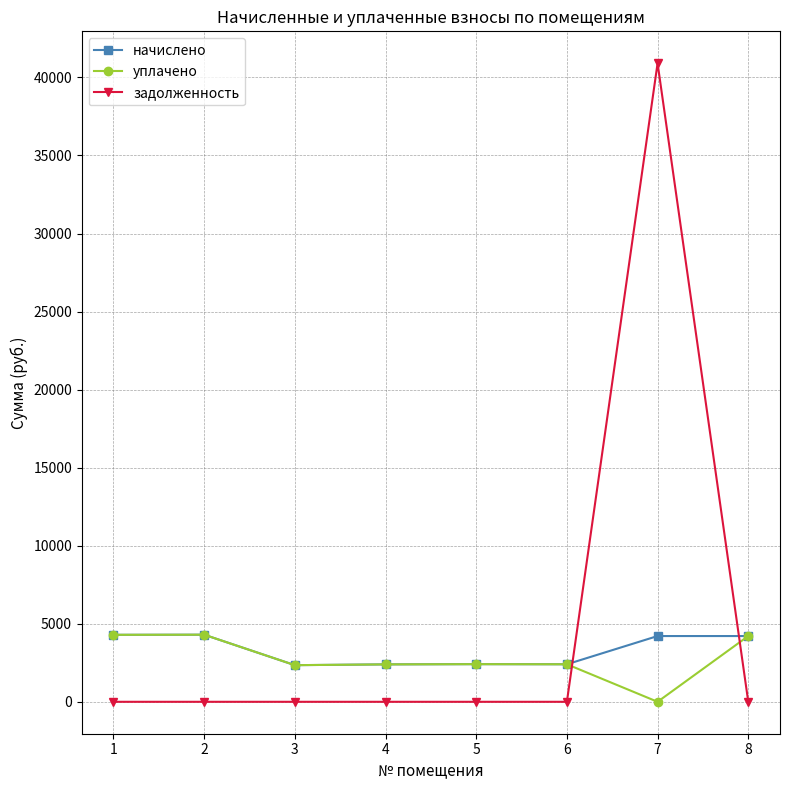

The уплачено series shows 0.0 at 7. True or false?

True